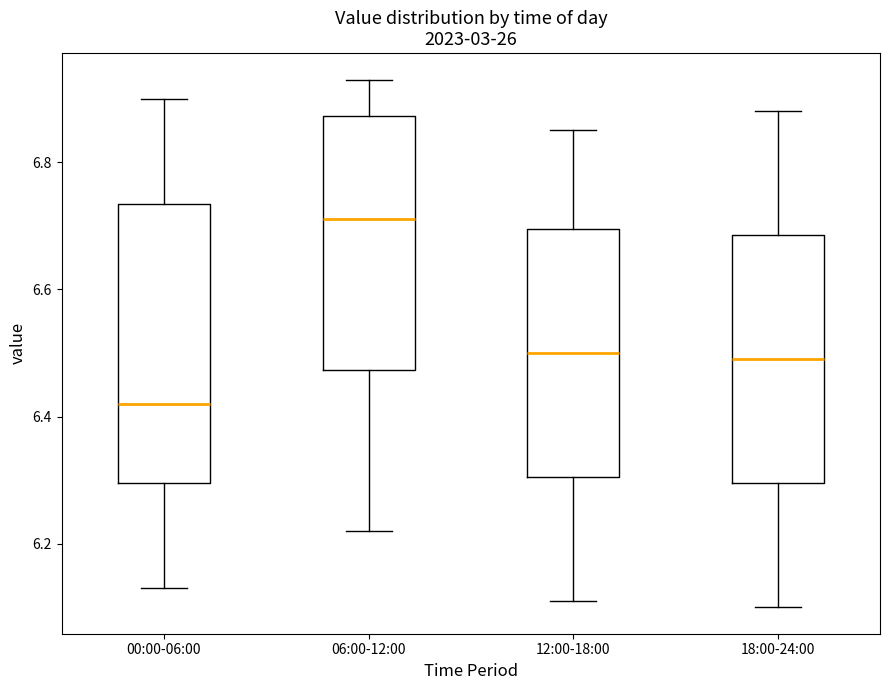

Reading left to right, read every box against the y-axis: the position of its median line, the range the box covers, and the ends of its whiskers. The values are not printed on the chart, so give them approximately, as read against the axis.

00:00-06:00: median 6.42, box 6.30 to 6.74, whiskers 6.14 to 6.90
06:00-12:00: median 6.72, box 6.48 to 6.88, whiskers 6.22 to 6.94
12:00-18:00: median 6.50, box 6.30 to 6.70, whiskers 6.12 to 6.86
18:00-24:00: median 6.50, box 6.30 to 6.68, whiskers 6.10 to 6.88